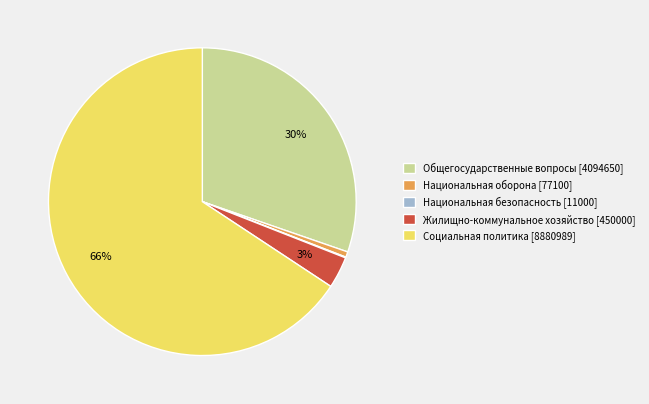

What percentage is the Жилищно-коммунальное хозяйство [450000] slice, to the nearest percent?

3%